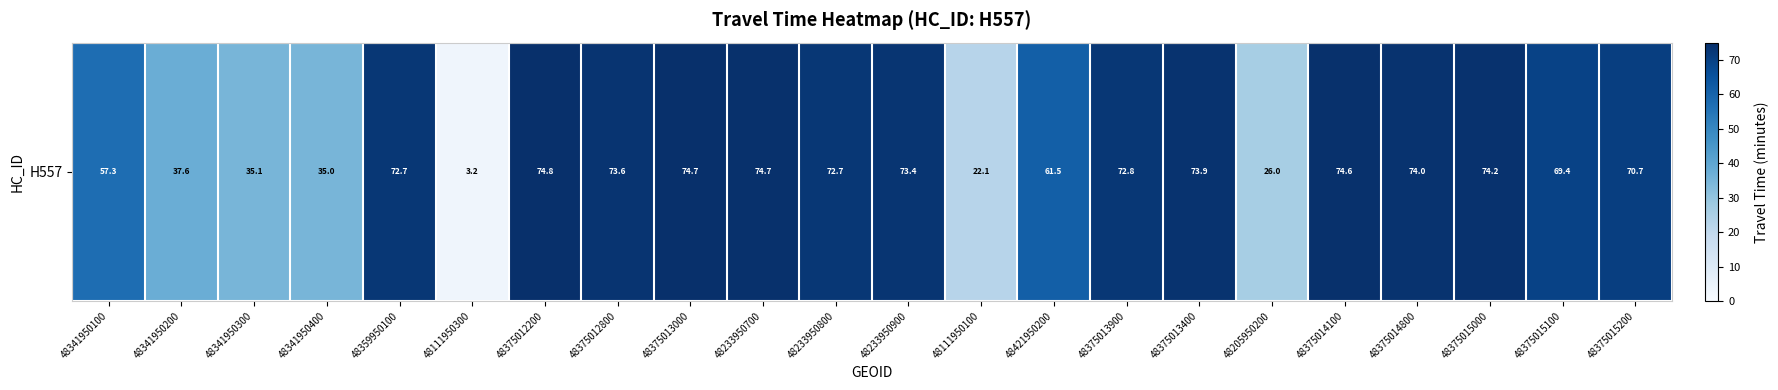

Rank the categories by value from highest to lowest.

48375012200, 48375013000, 48233950700, 48375014100, 48375015000, 48375014800, 48375013400, 48375012800, 48233950900, 48375013900, 48233950800, 48359950100, 48375015200, 48375015100, 48421950200, 48341950100, 48341950200, 48341950300, 48341950400, 48205950200, 48111950100, 48111950300